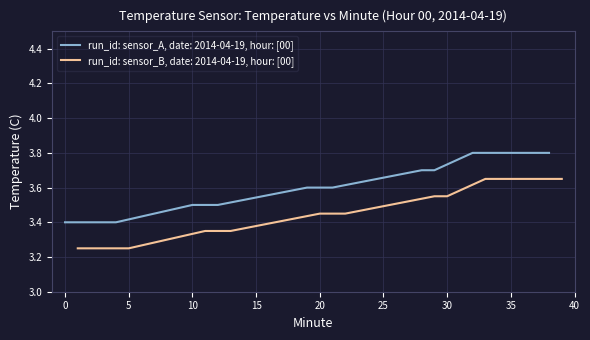

The run_id: sensor_A, date: 2014-04-19, hour: [00] series shows 4.9 at 20. True or false?

False